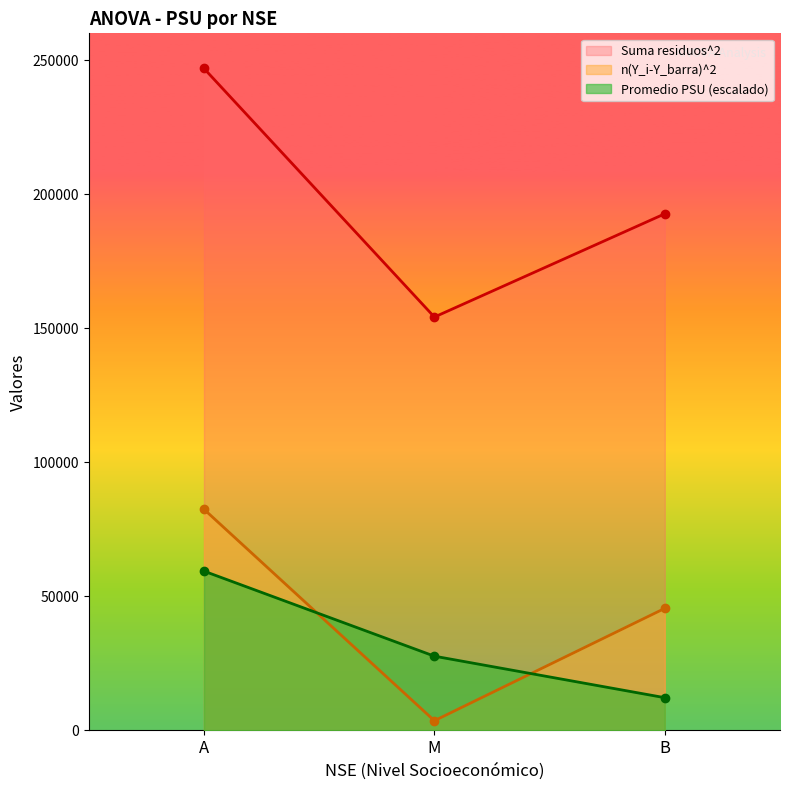

Is it true that Promedio PSU por NSE equals 12222.2 at B?

True